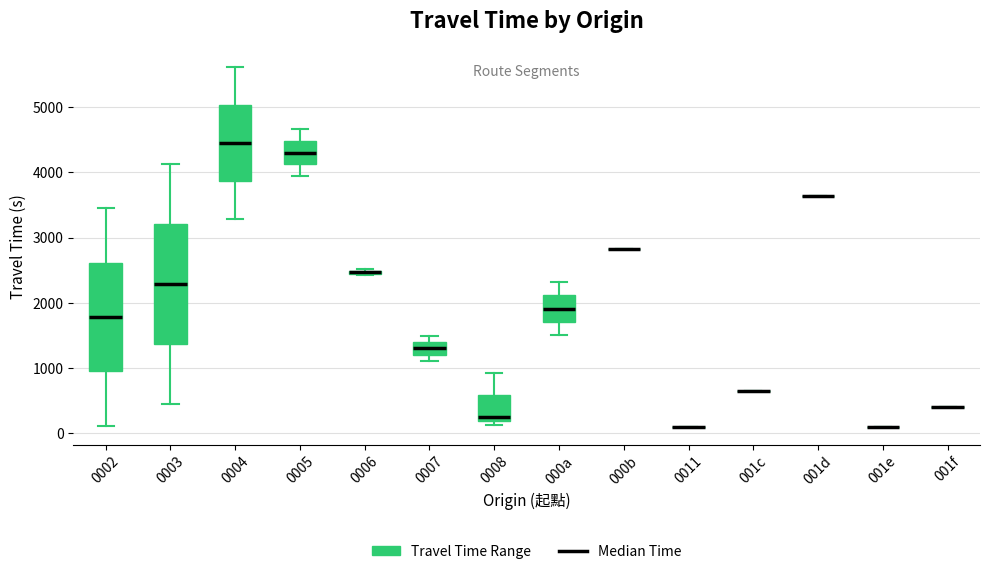

Comparing the boxes themselves (not the whiskers), which one is the tallest?

0003